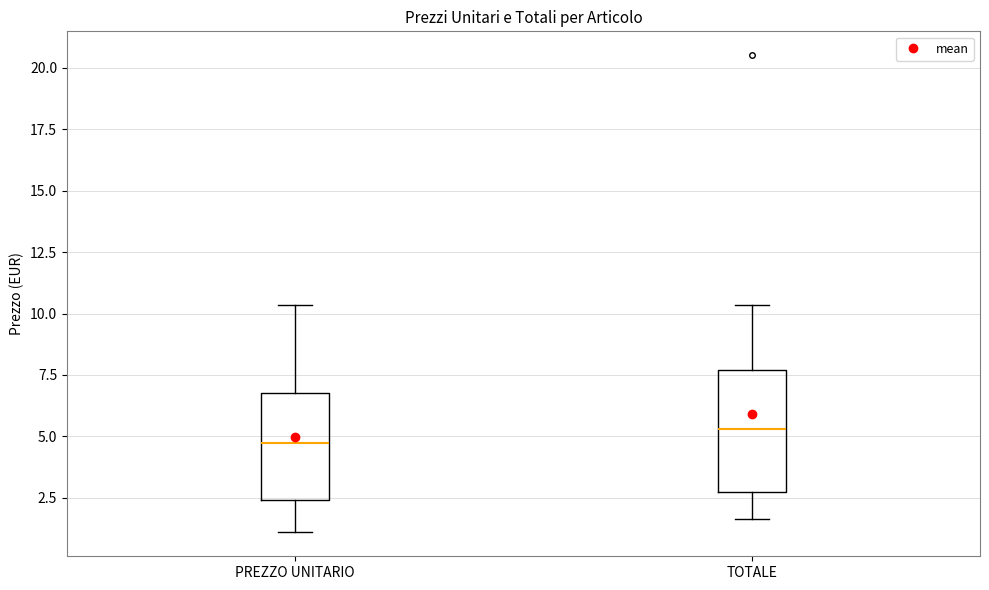

Which box is the tallest, from its lower edge to its upper edge?

TOTALE